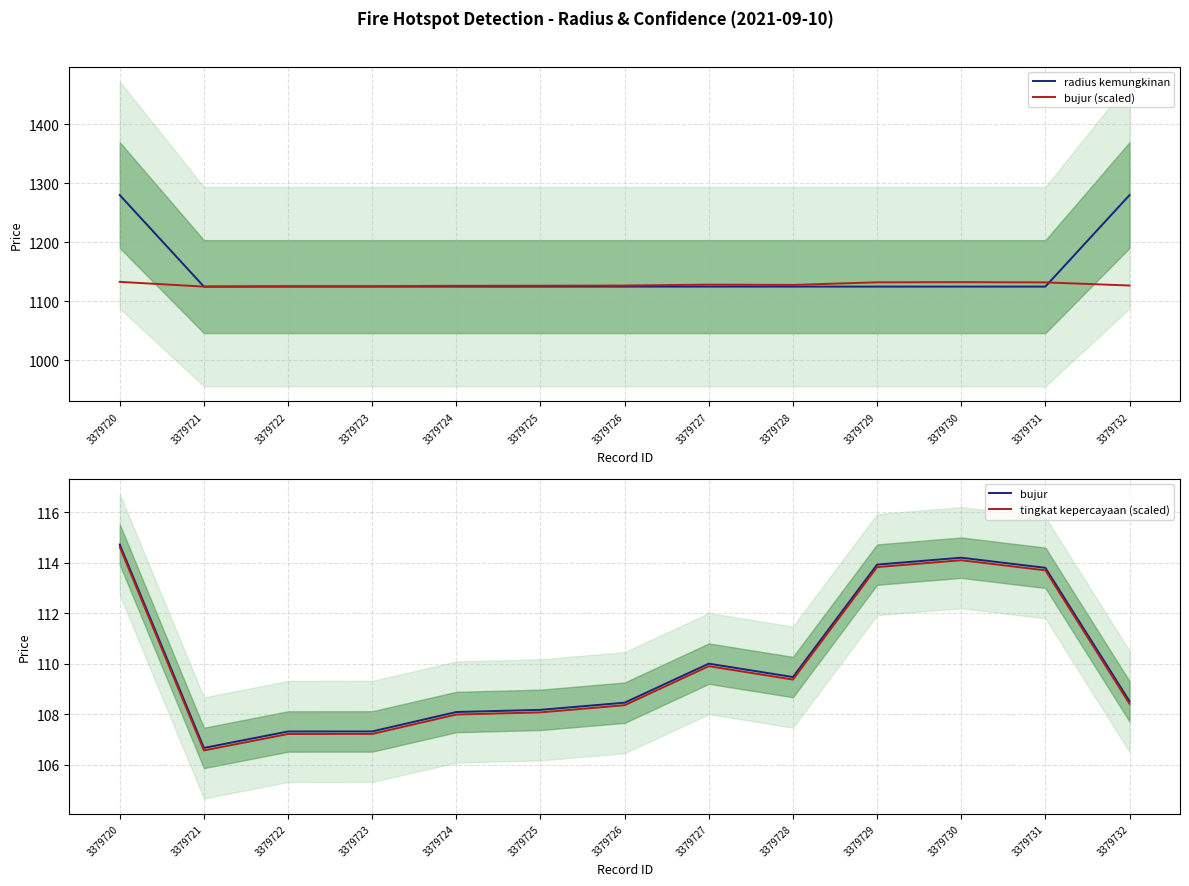

Where is tingkat kepercayaan (scaled) nearest to the value 110?

3379727